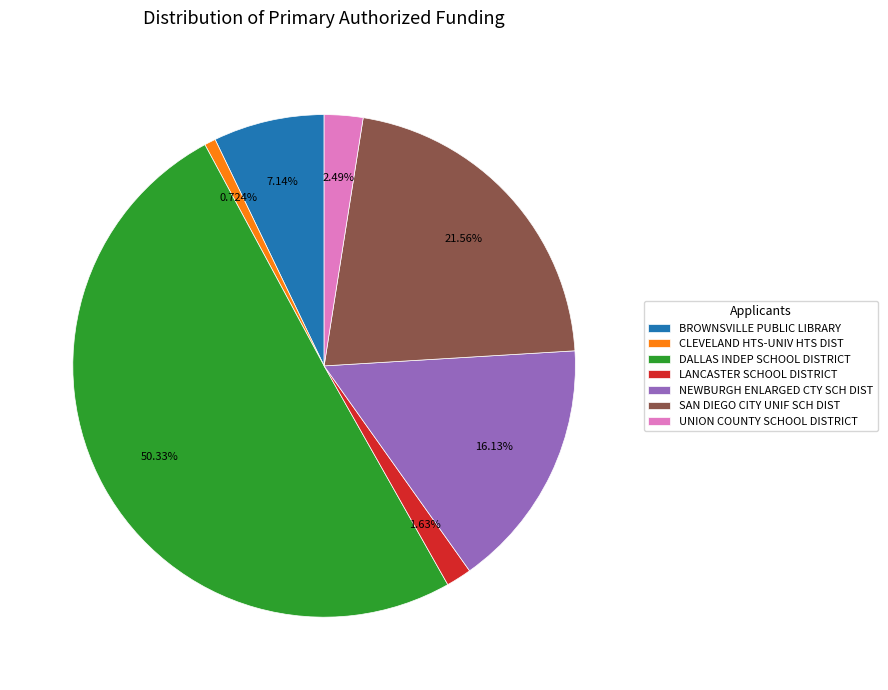

The NEWBURGH ENLARGED CTY SCH DIST slice represents 21% of the pie. True or false?

False